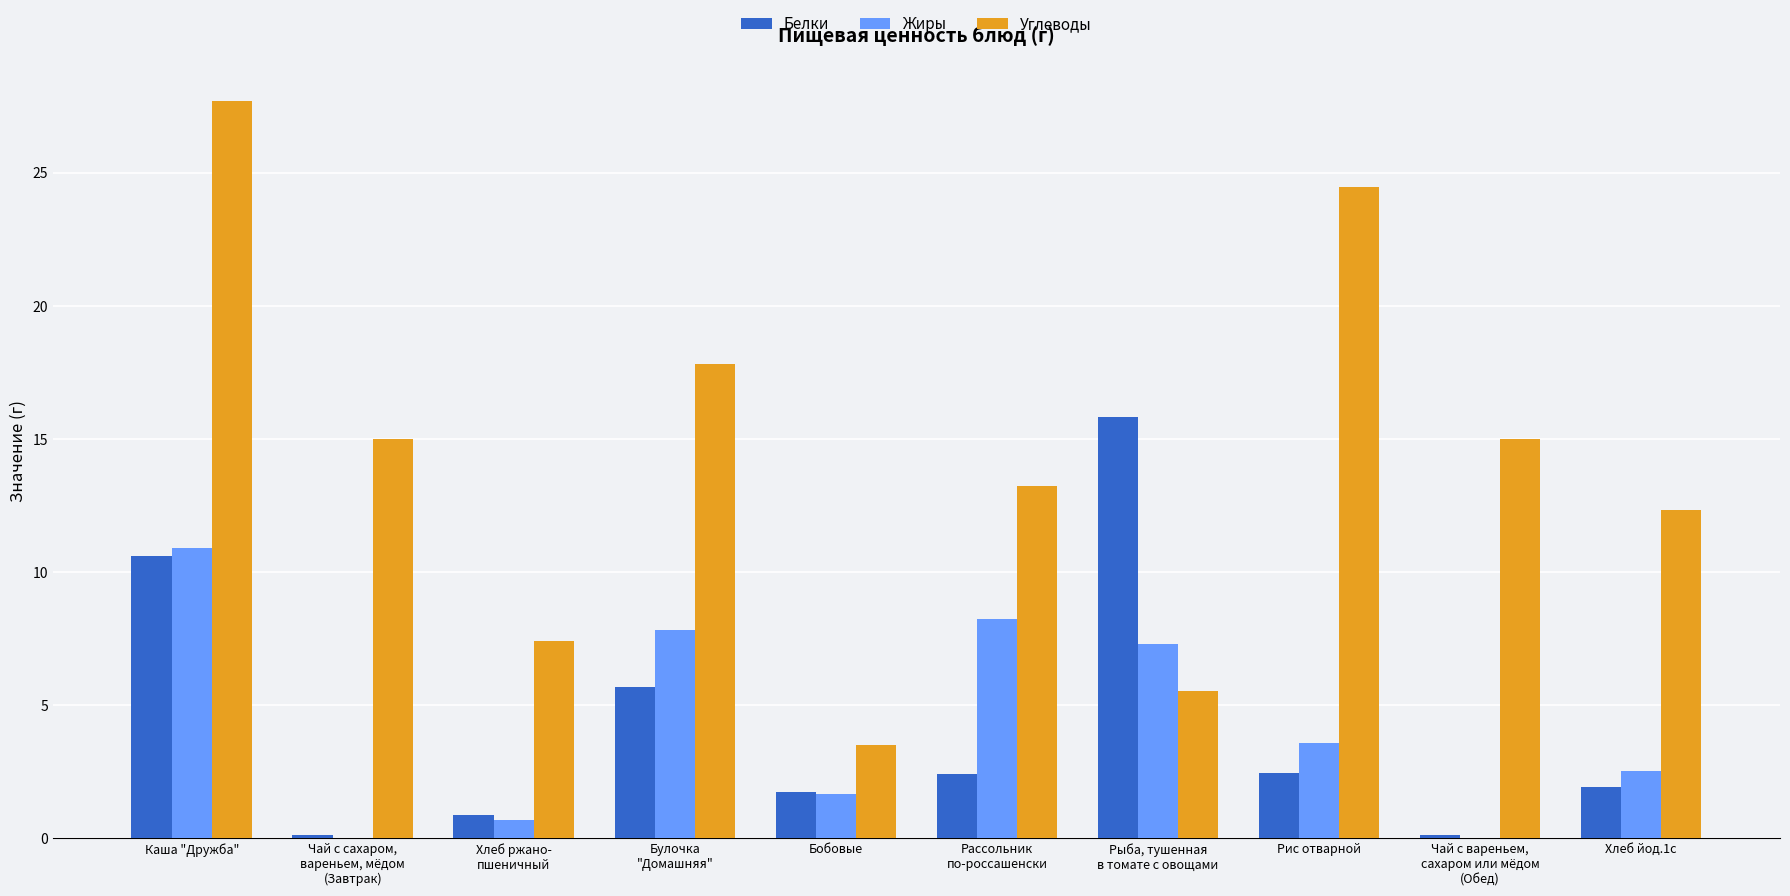

How many data points does each series have?

10